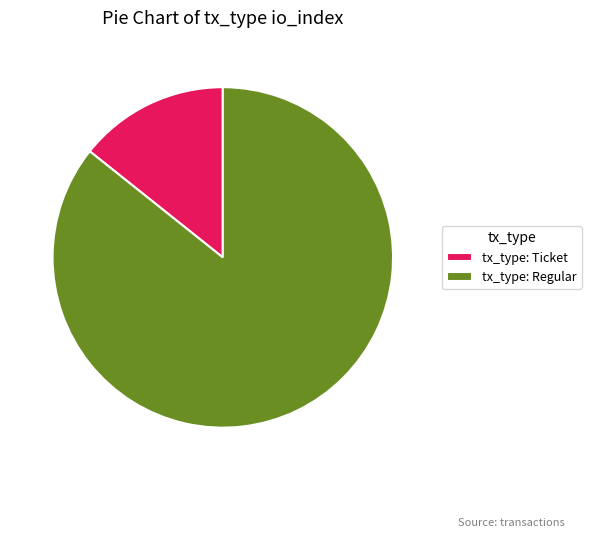

Do tx_type: Ticket and tx_type: Regular together represent more than half of the pie?

Yes